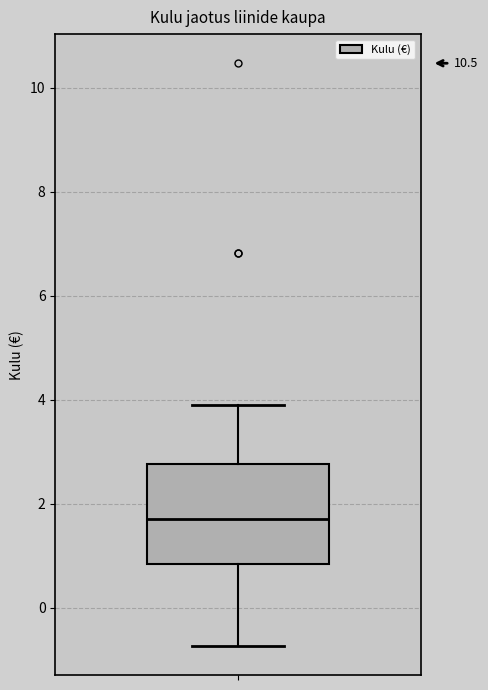

Where does the median line of the box sit on the y-axis? The values are not printed on the chart, so give them approximately, as read against the axis.

1.8